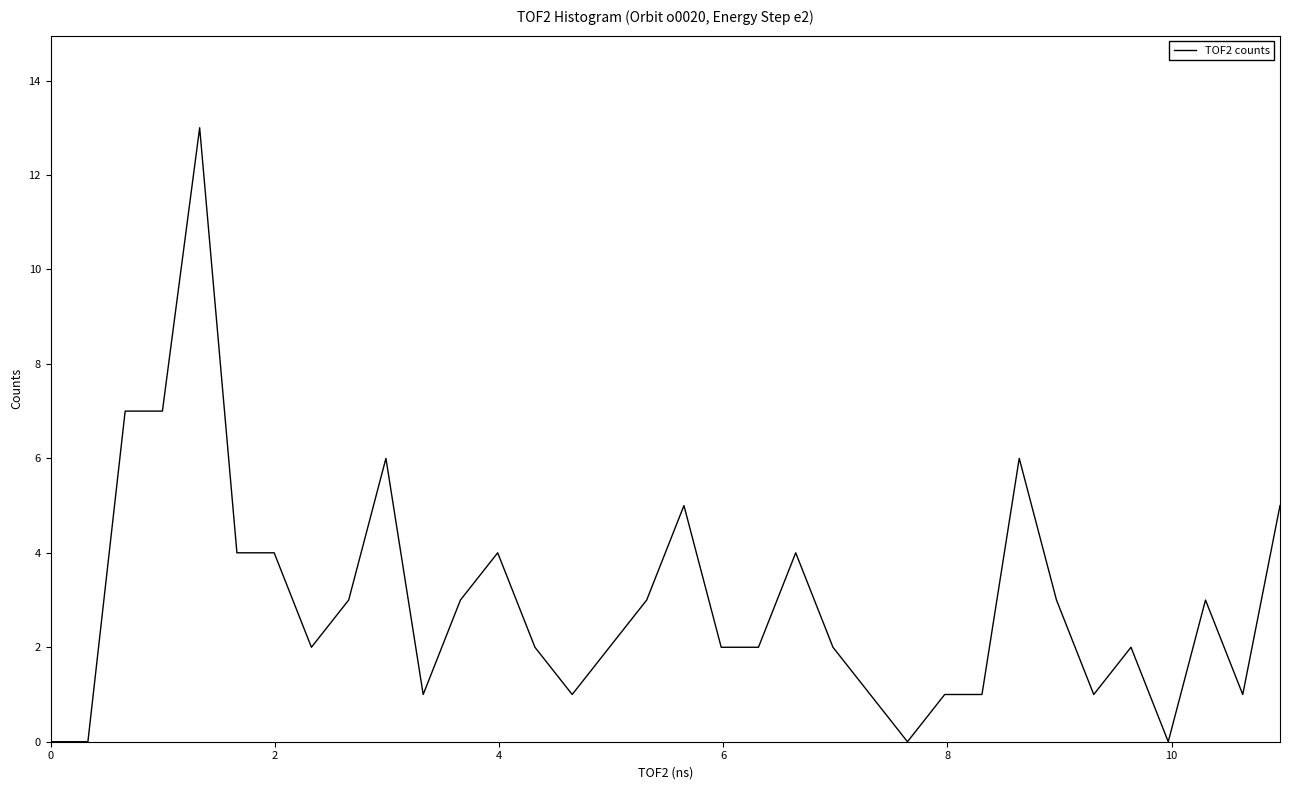

What is the maximum value shown in the chart?

13